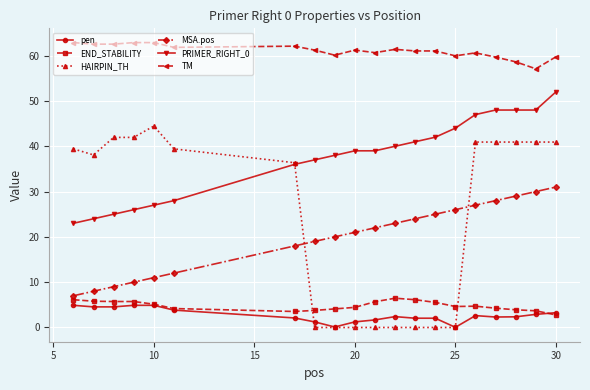

Which series has the widest spread of values?

HAIRPIN_TH